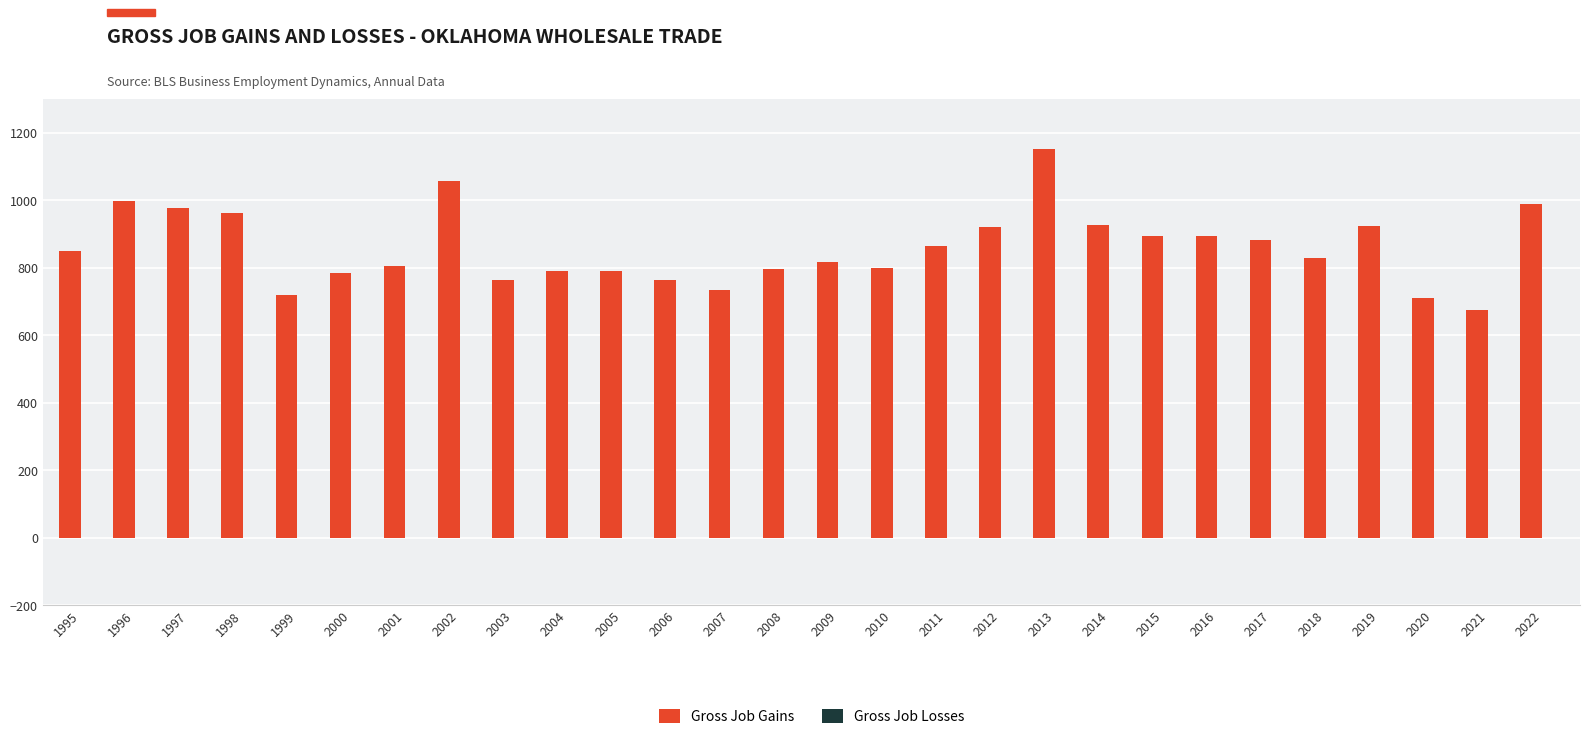

What is the value of the 23rd bar from the left?

882